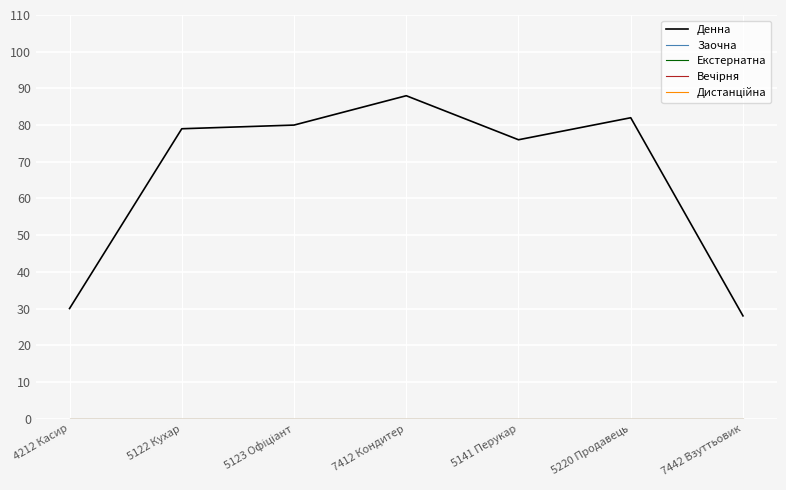

Is this an area chart (filled region under the line)?

No